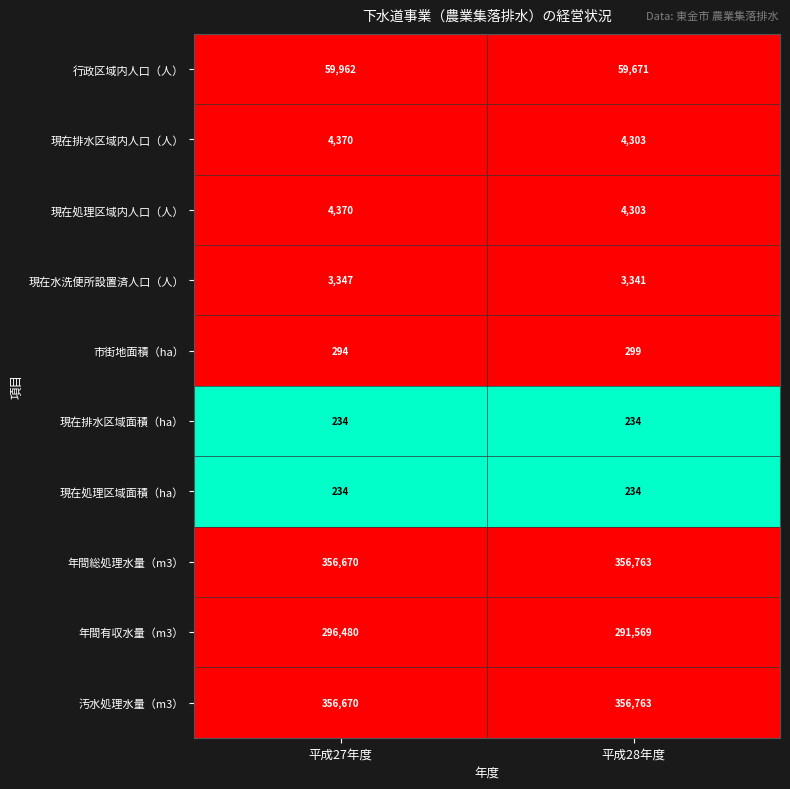

What is the approximate value of 行政区域内人口（人） at 平成28年度, to the nearest 10?

59670